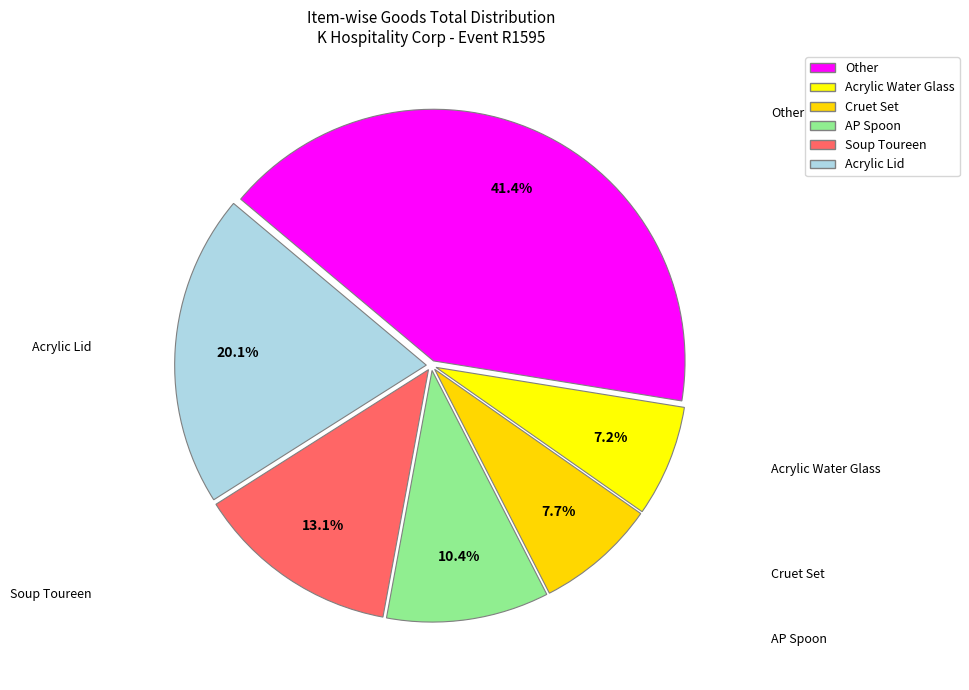

Count the number of slices in the pie.

6